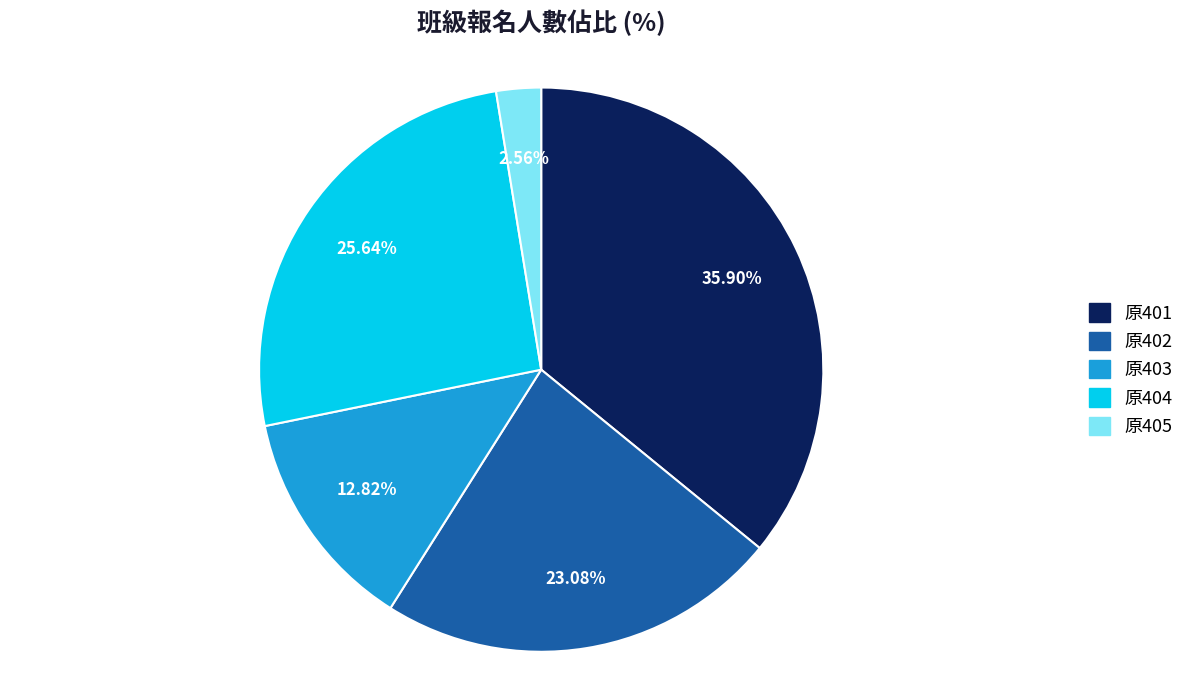

Which slice is the largest?

原401